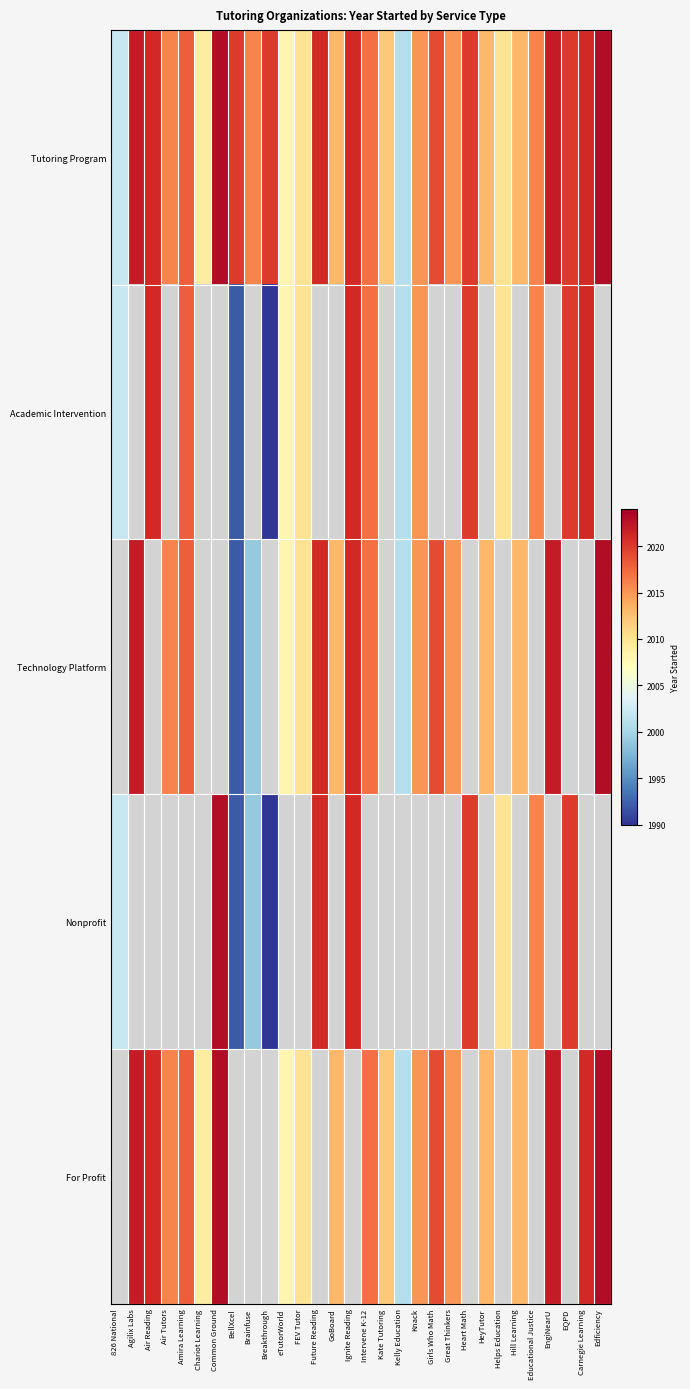

Which series changed the most between Great Thinkers and EQPD?

Tutoring Program